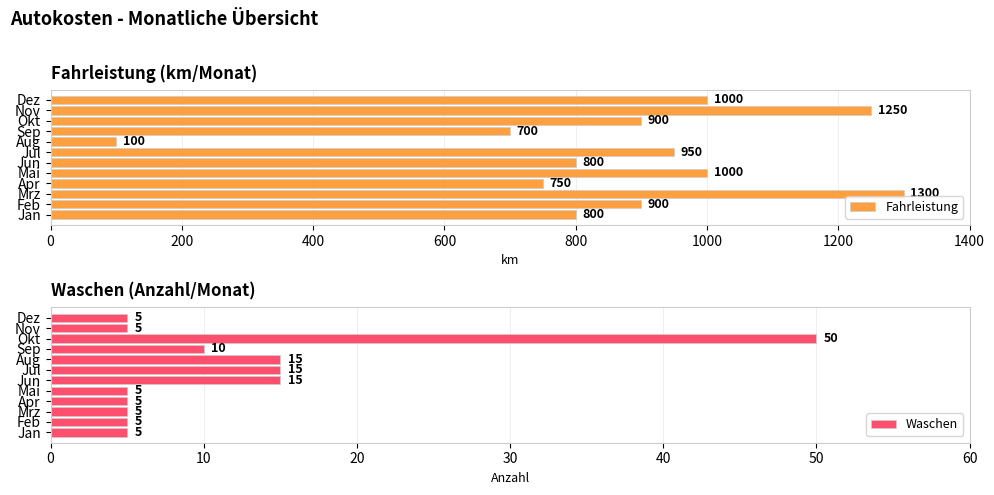

What is the difference between the second highest and minimum values in the Fahrleistung series?

1150